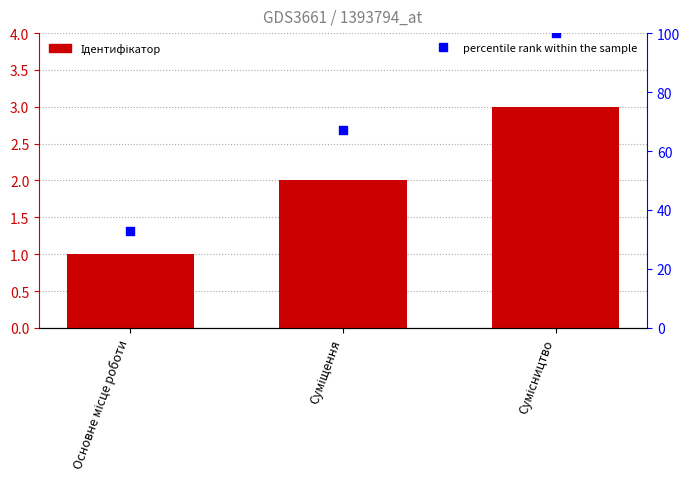

Which series has the widest spread of Y values?

percentile rank within the sample